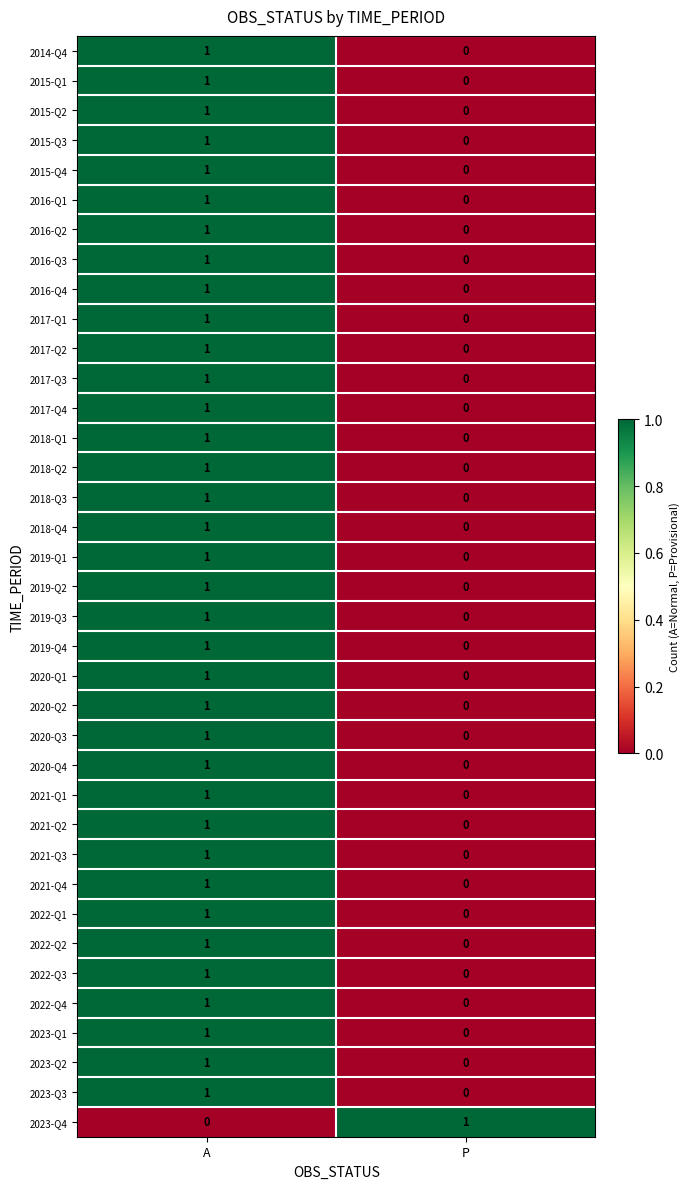

At which category is the sum across all series the highest?

A